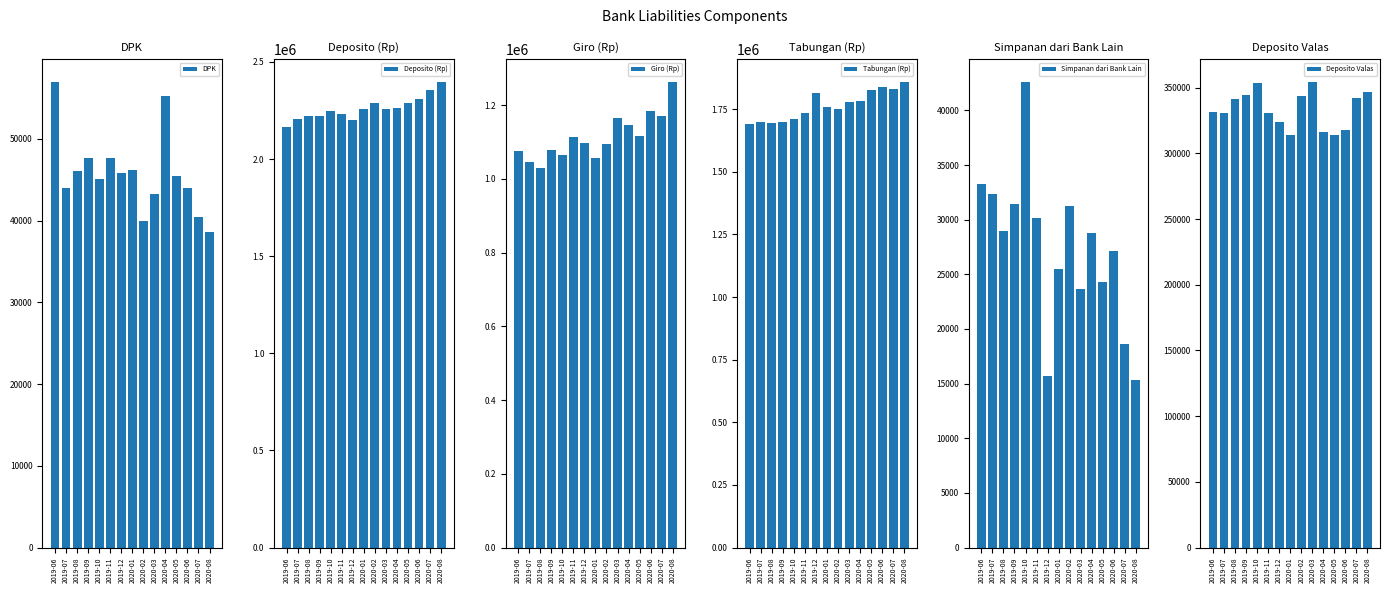

How many bars are there in each group?

6